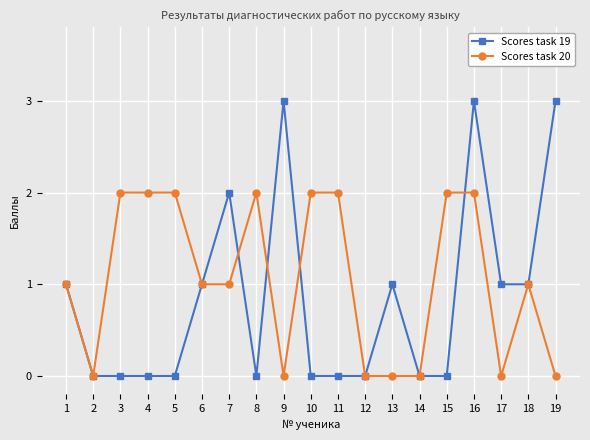

How many lines are shown in the chart?

2